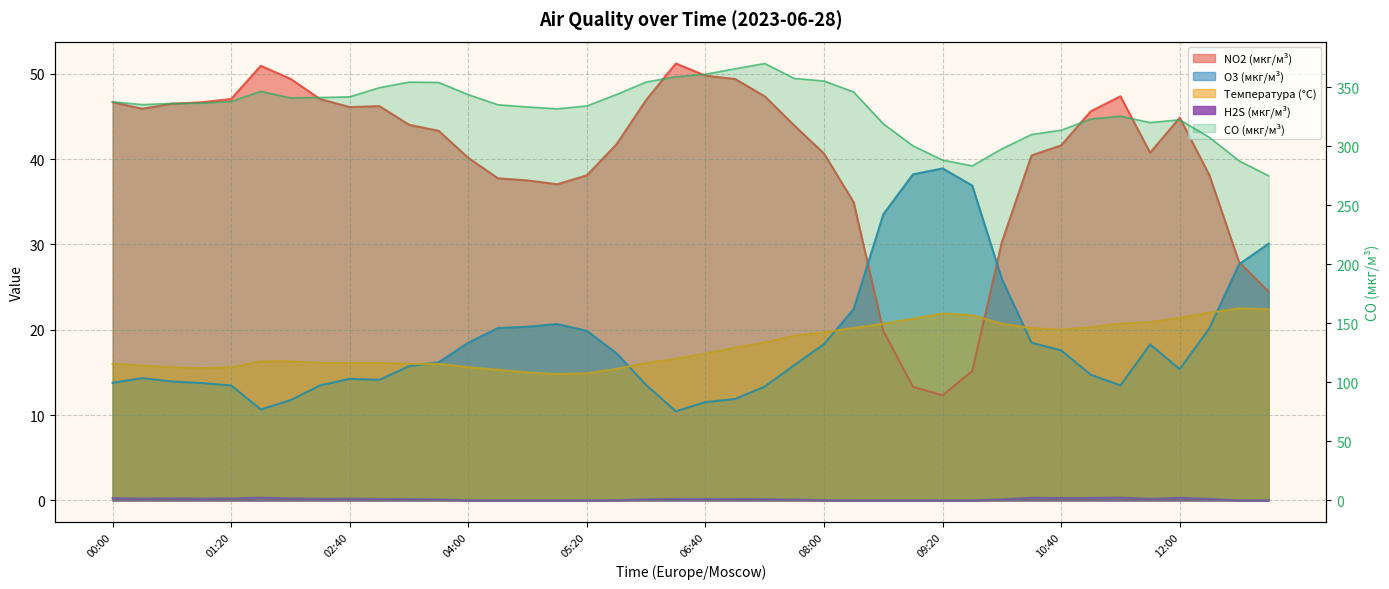

How many data points in NO2 (мкг/м³) are less than 43?

19